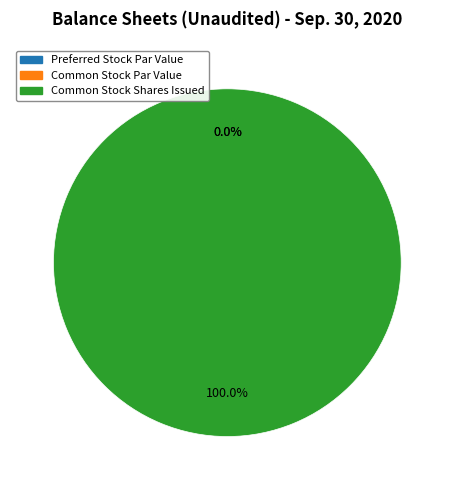

The Common Stock Shares Issued slice represents 99% of the pie. True or false?

False